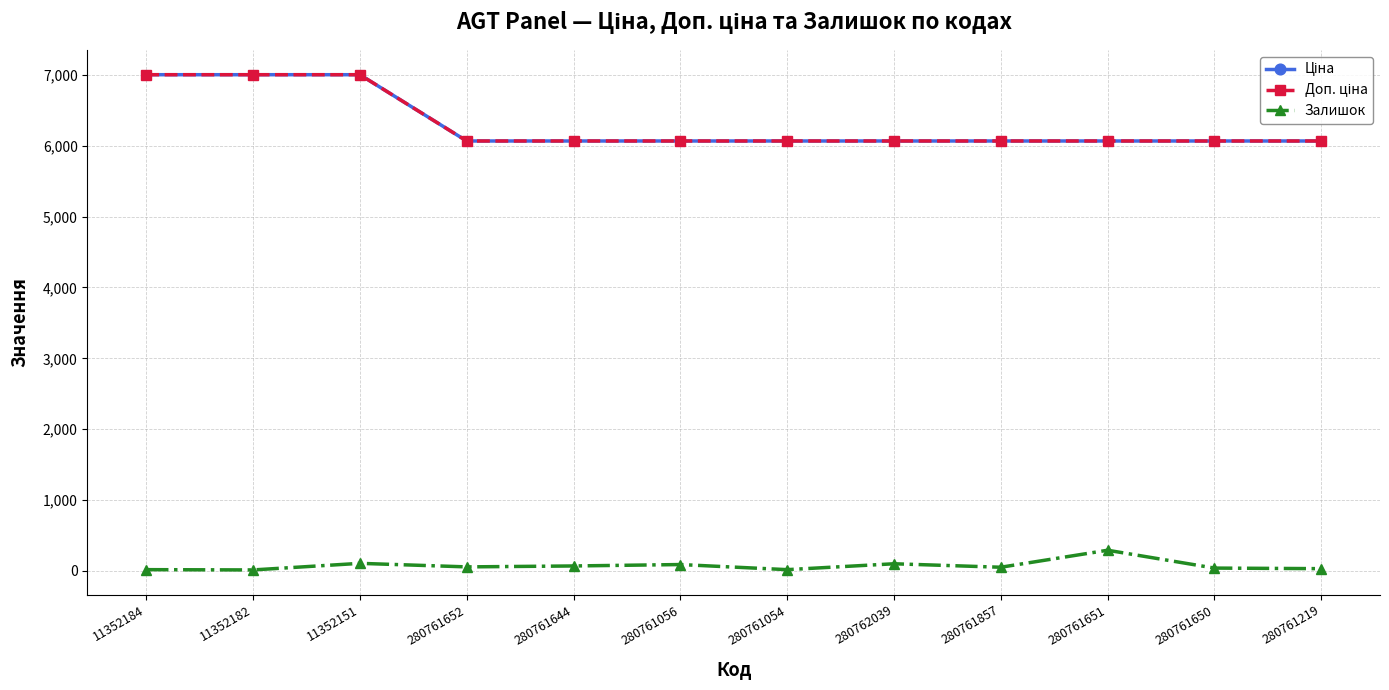

Is this an area chart (filled region under the line)?

No